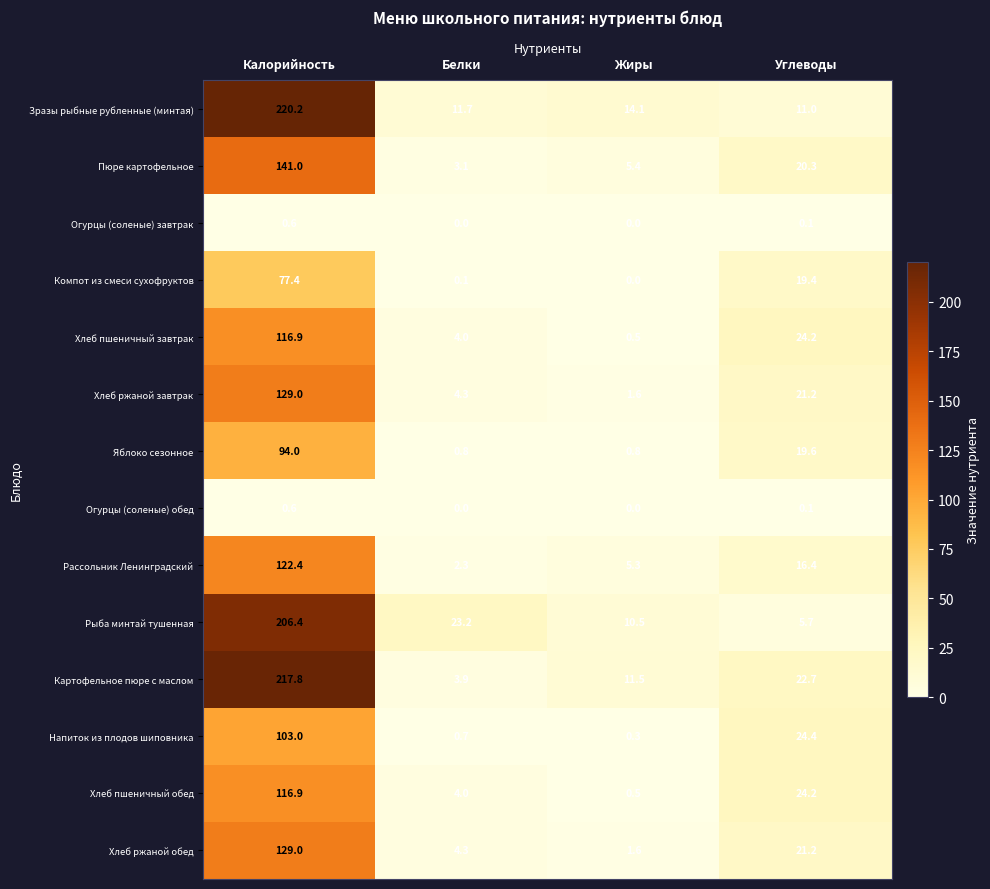

At which category does the chart reach its peak across all series?

Калорийность